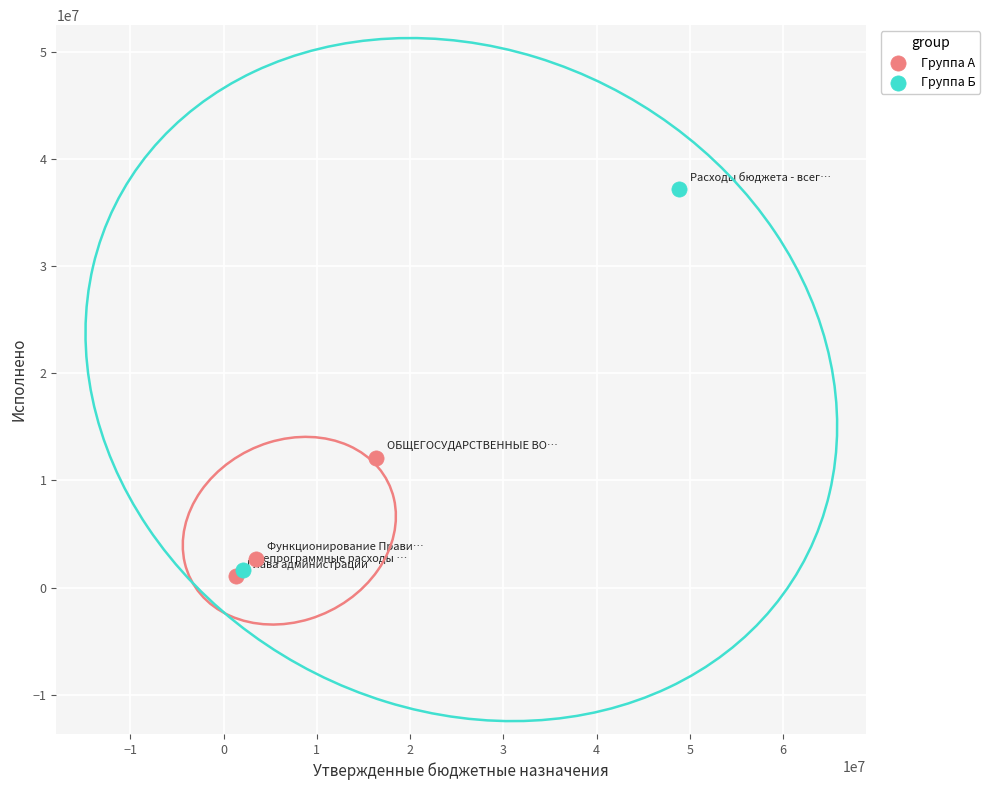

Which series reaches the maximum Y coordinate?

Группа Б